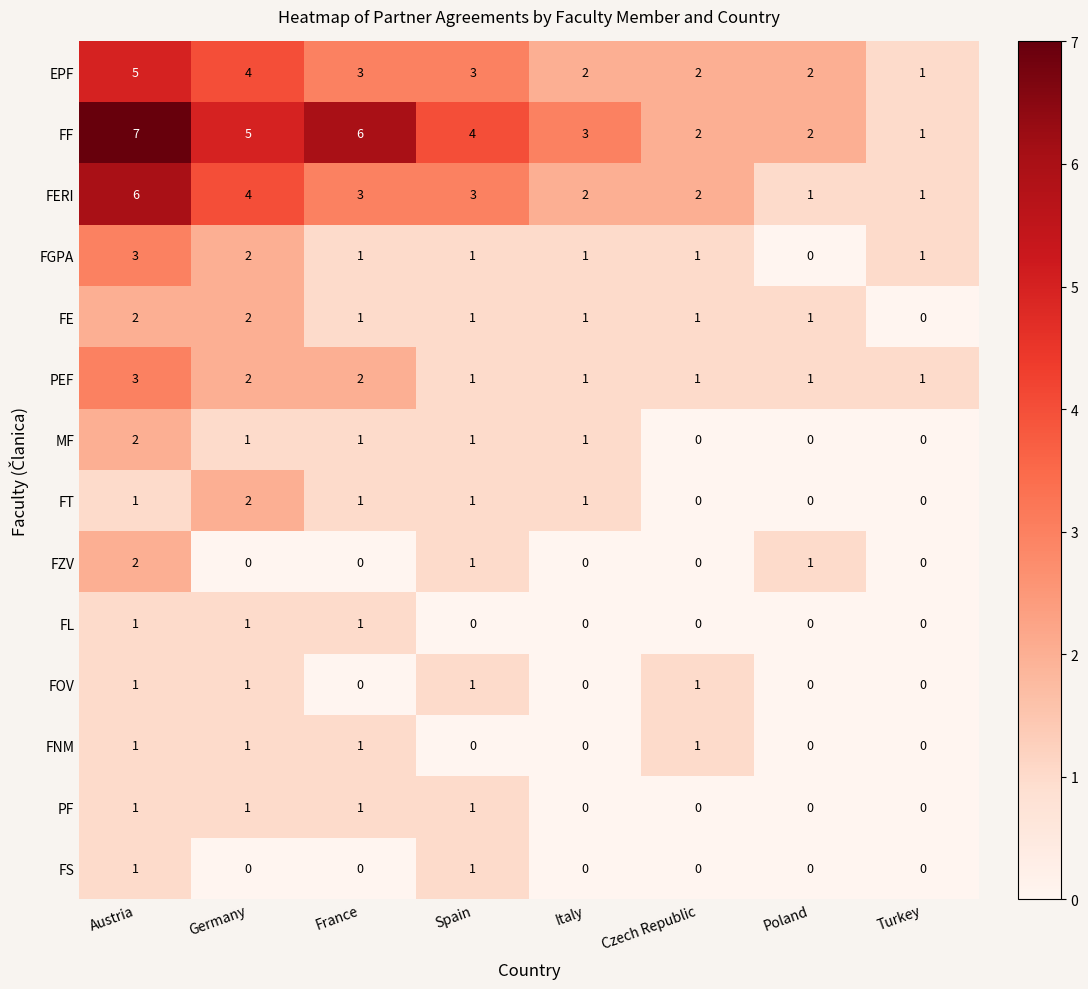

What is the spread (max minus min) of values at Italy?

3